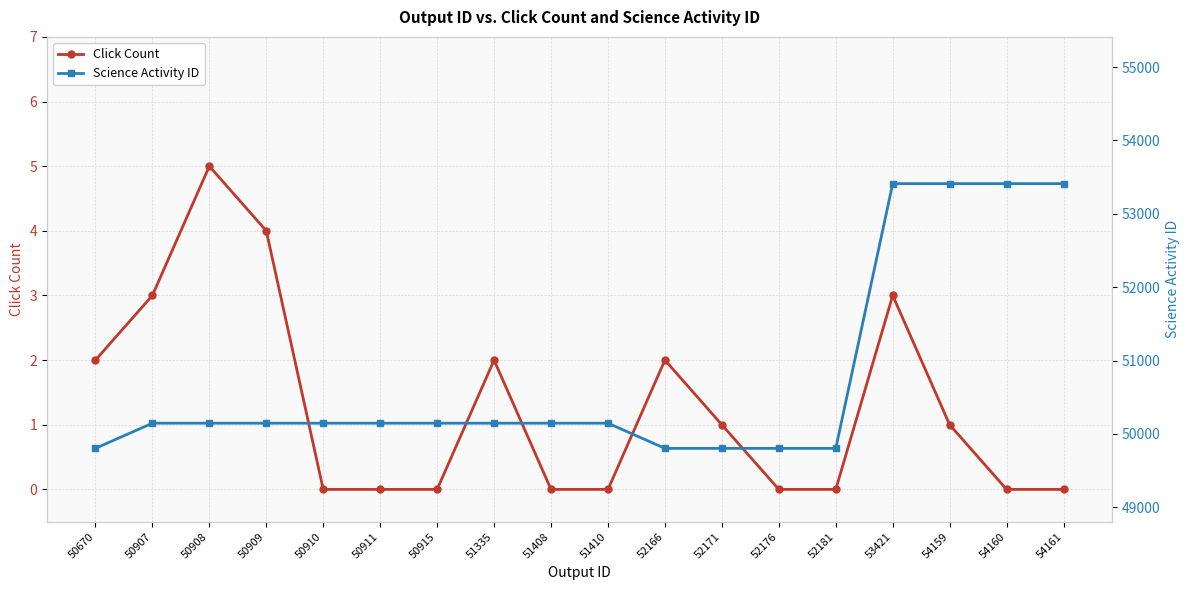

What is the average value of the Science Activity ID series?

50776